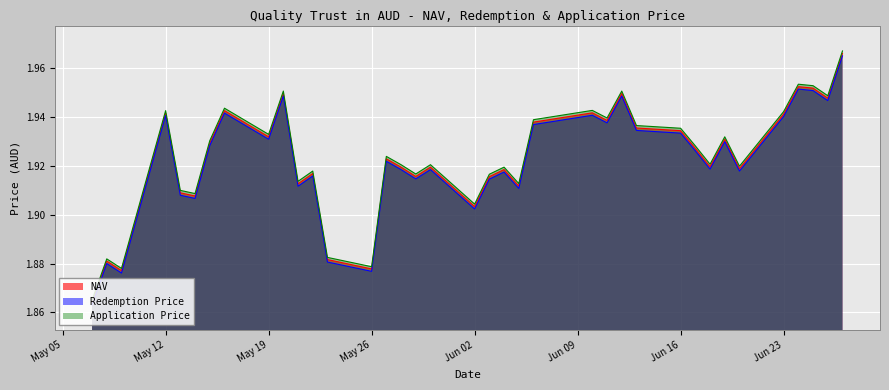

True or false: Application Price and Redemption Price cross at least once.

False